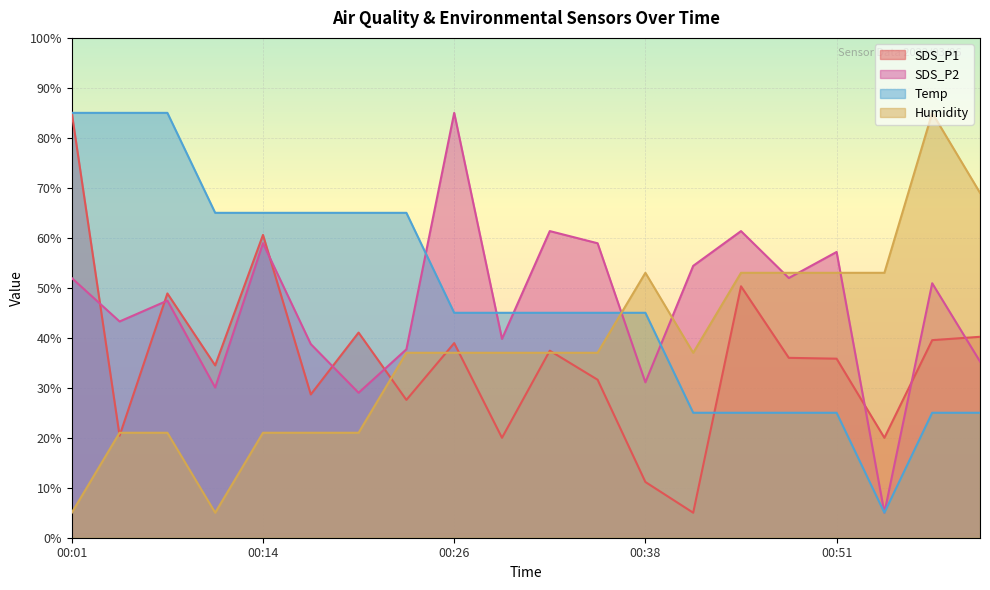

Is it true that SDS_P1 equals 19.0 at 00:35?

False